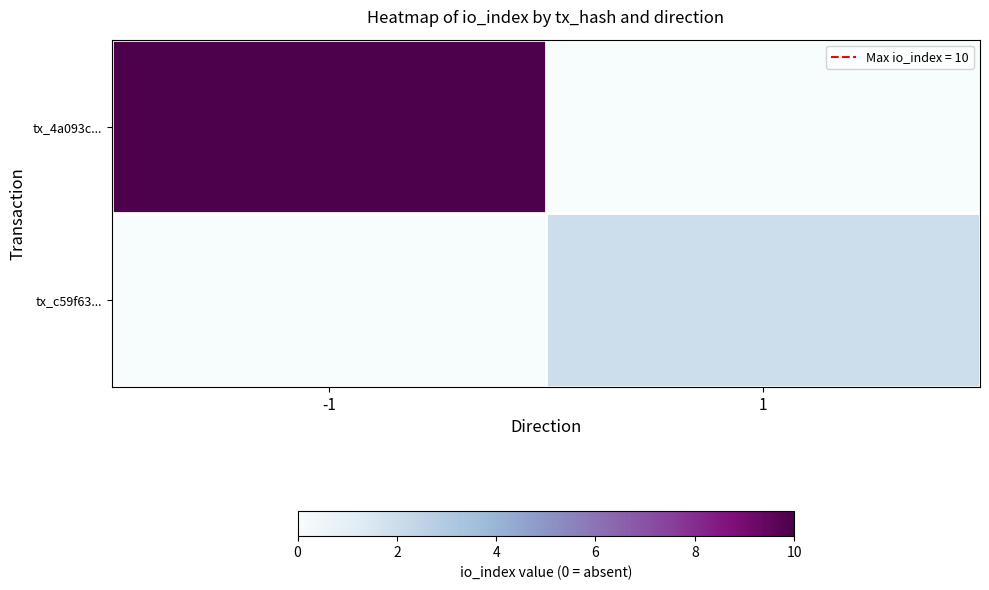

What is the spread (max minus min) of values at 1?

2